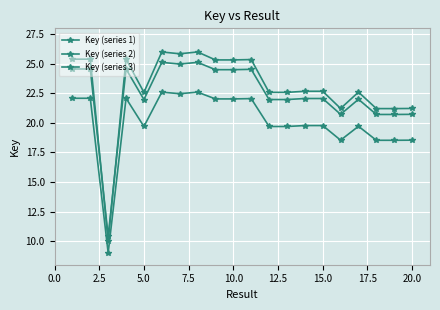

How many distinct data groups are displayed?

3